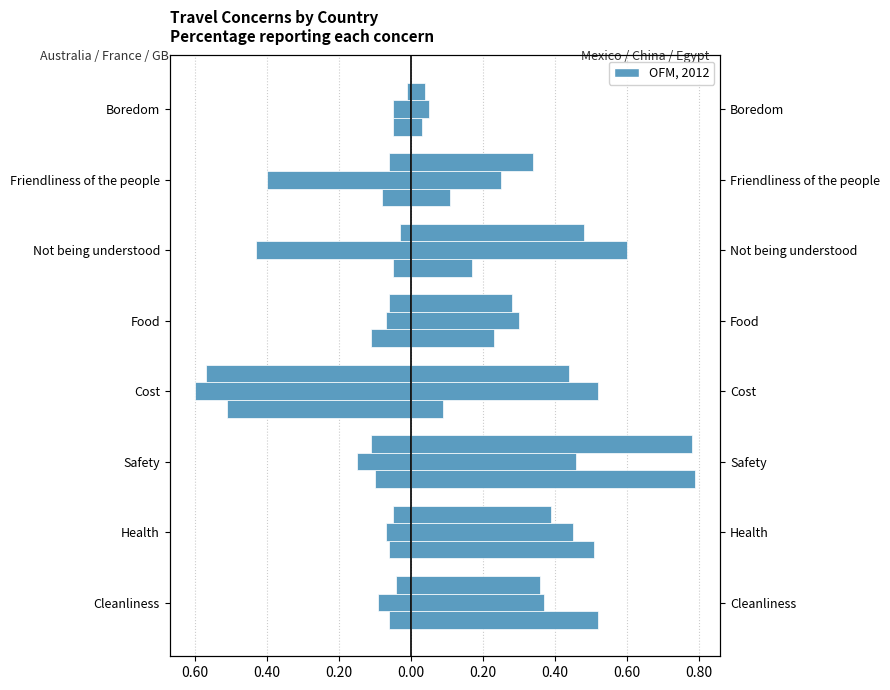

What is the value of the Great Britain bar at the 8th from the left?

-0.1